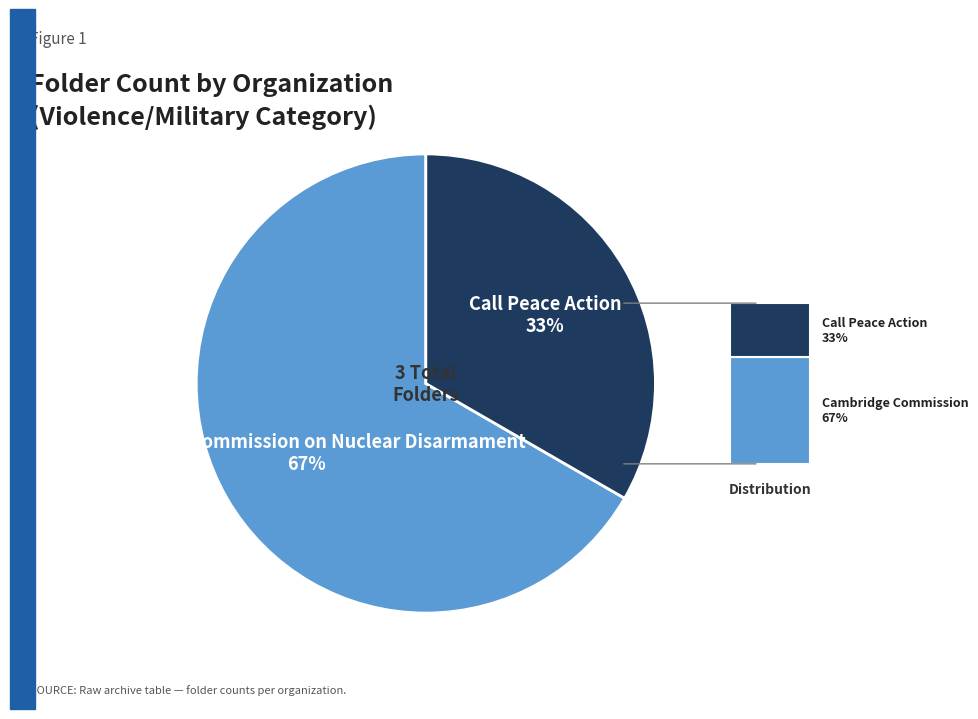

Combined, what portion of the pie is Call Peace Action and Cambridge Commission on Nuclear Disarmament?

100.0%